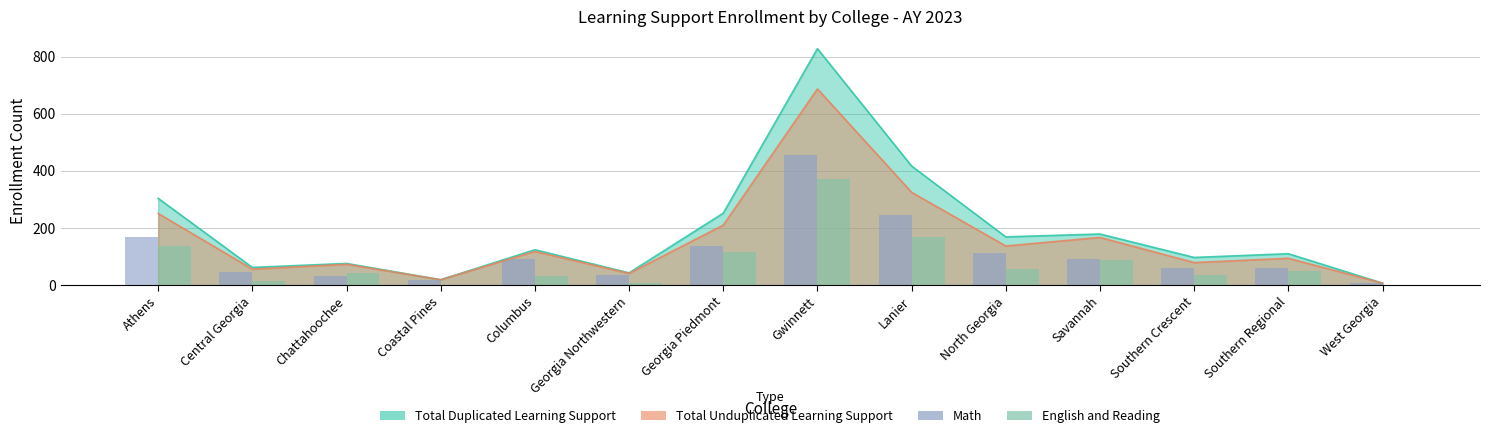

The value of English and Reading at Gwinnett is 372. True or false?

True